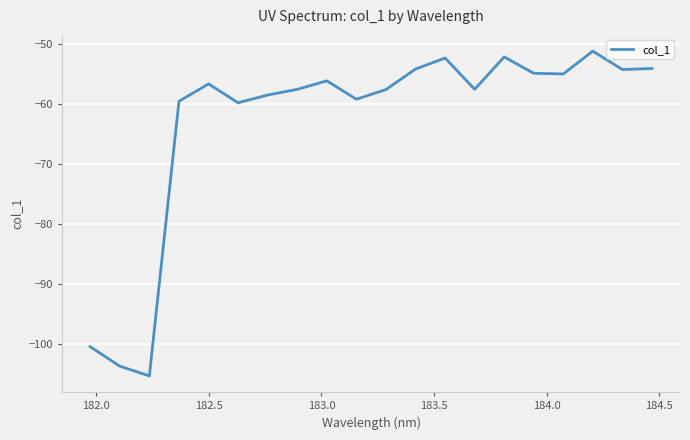

What is the greatest value displayed?

-51.2